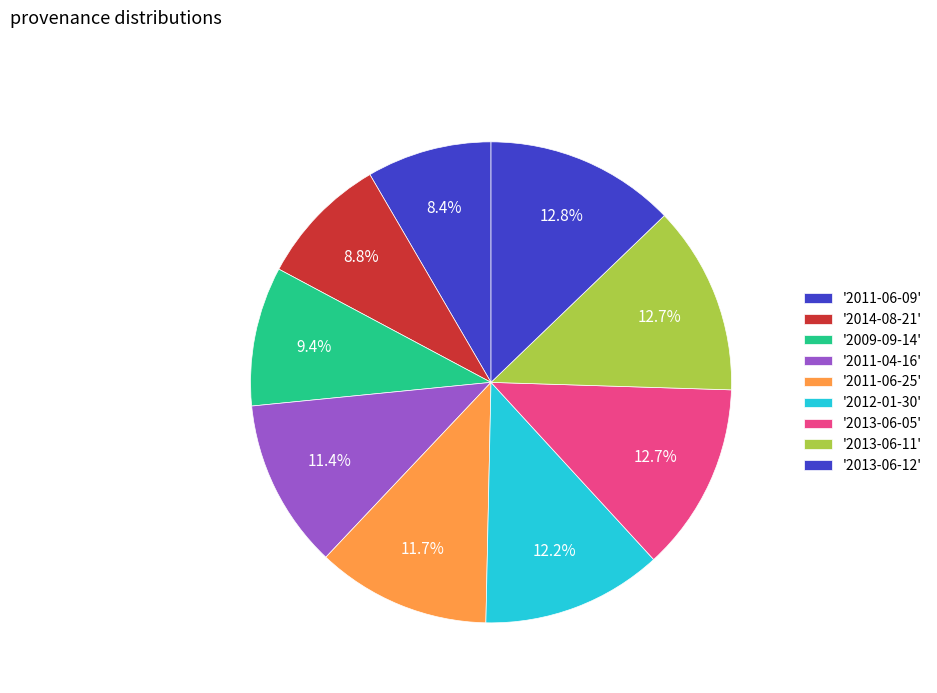

To the nearest percent, what is the average slice percentage?

11%